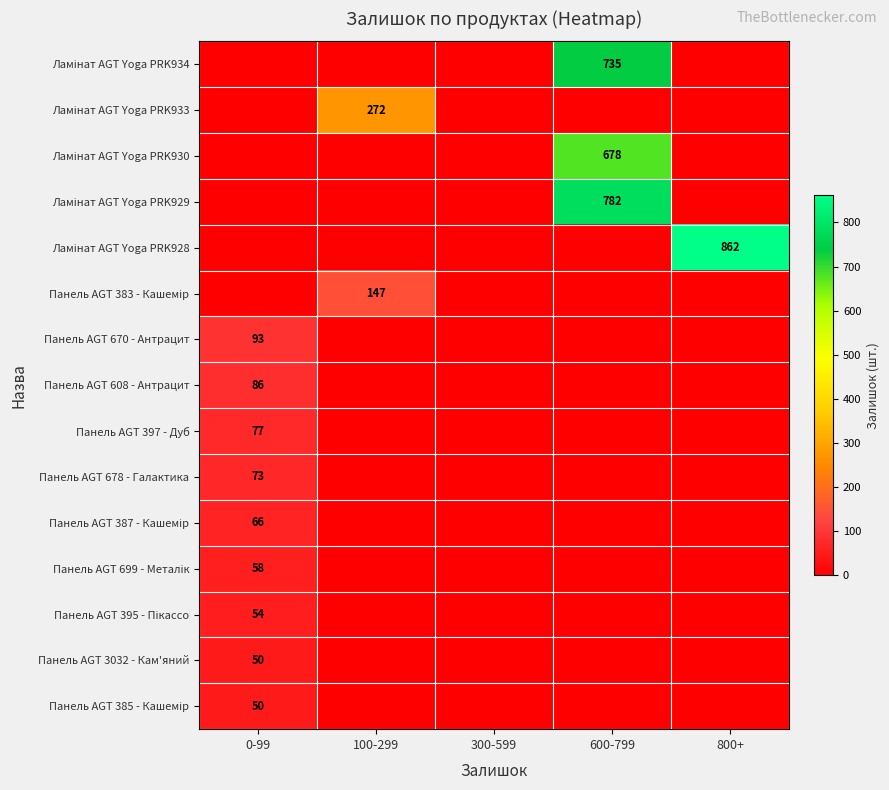

At which category does the chart reach its peak across all series?

800+